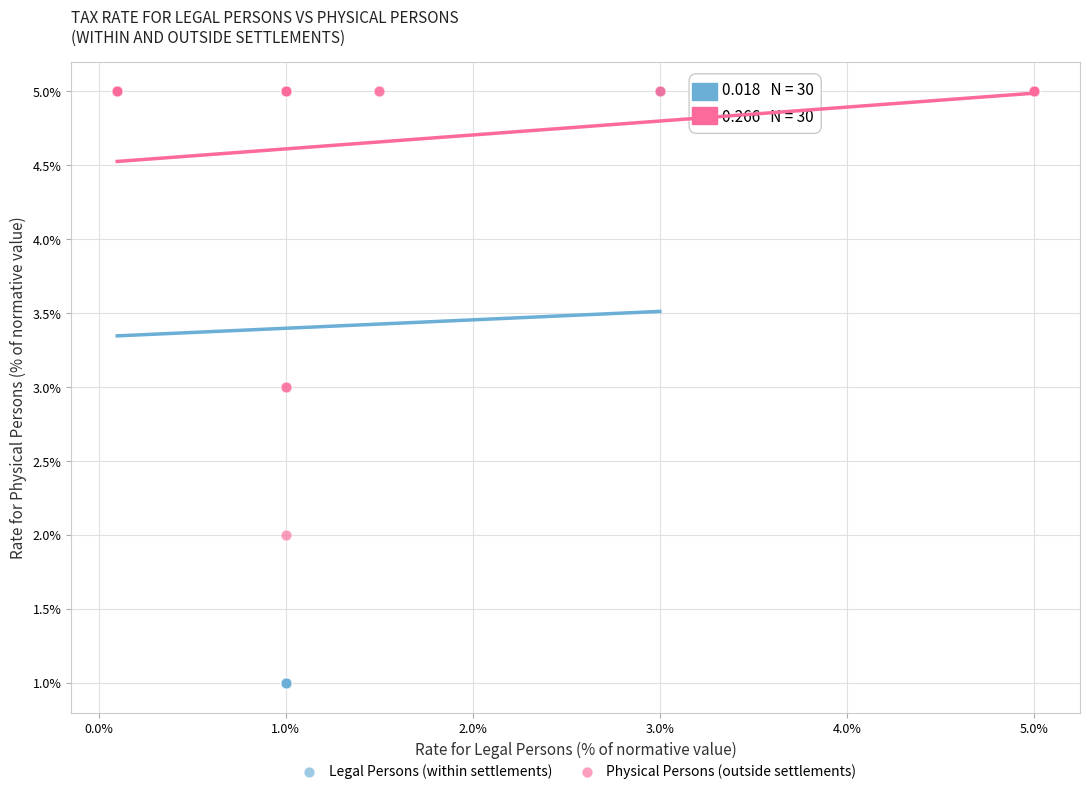

Which series has the largest Y range (max minus min)?

Legal Persons (within settlements)